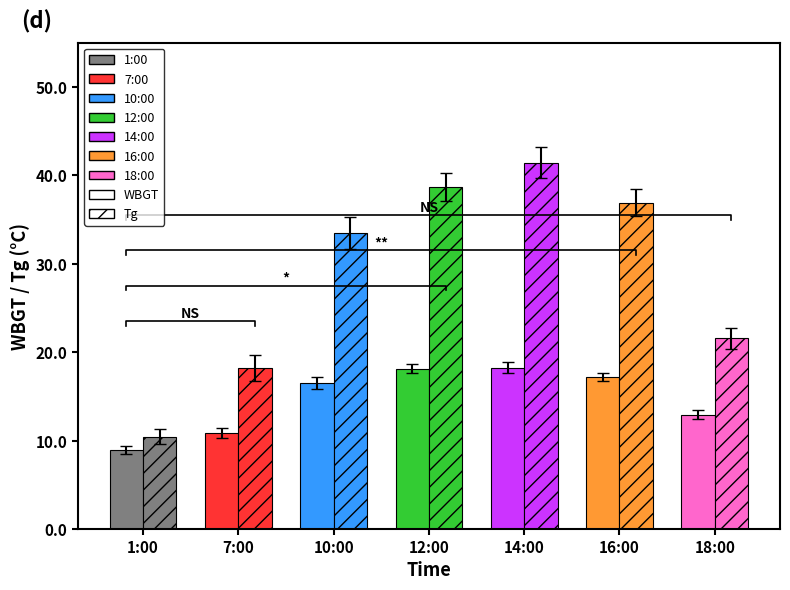

The Tg series shows 16.9 at 10:00. True or false?

False